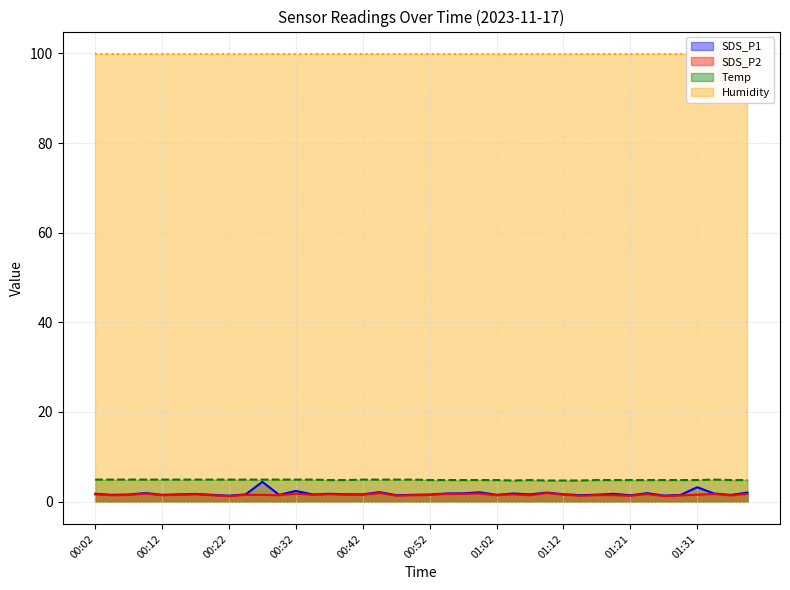

The SDS_P1 (line) series shows 1.5 at 38. True or false?

True